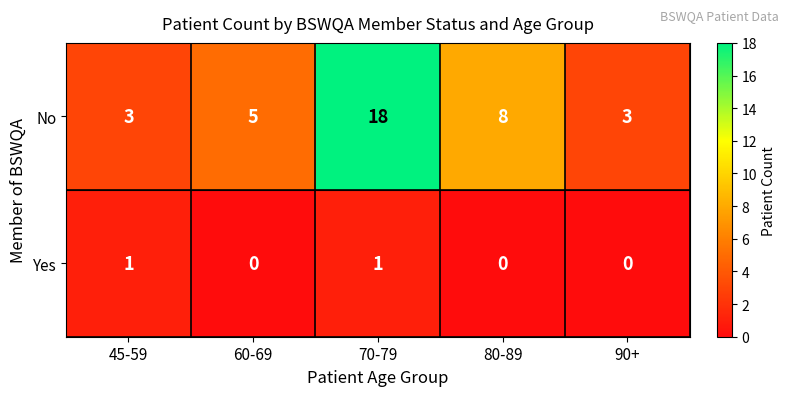

What is the total value across all series at 70-79?

19